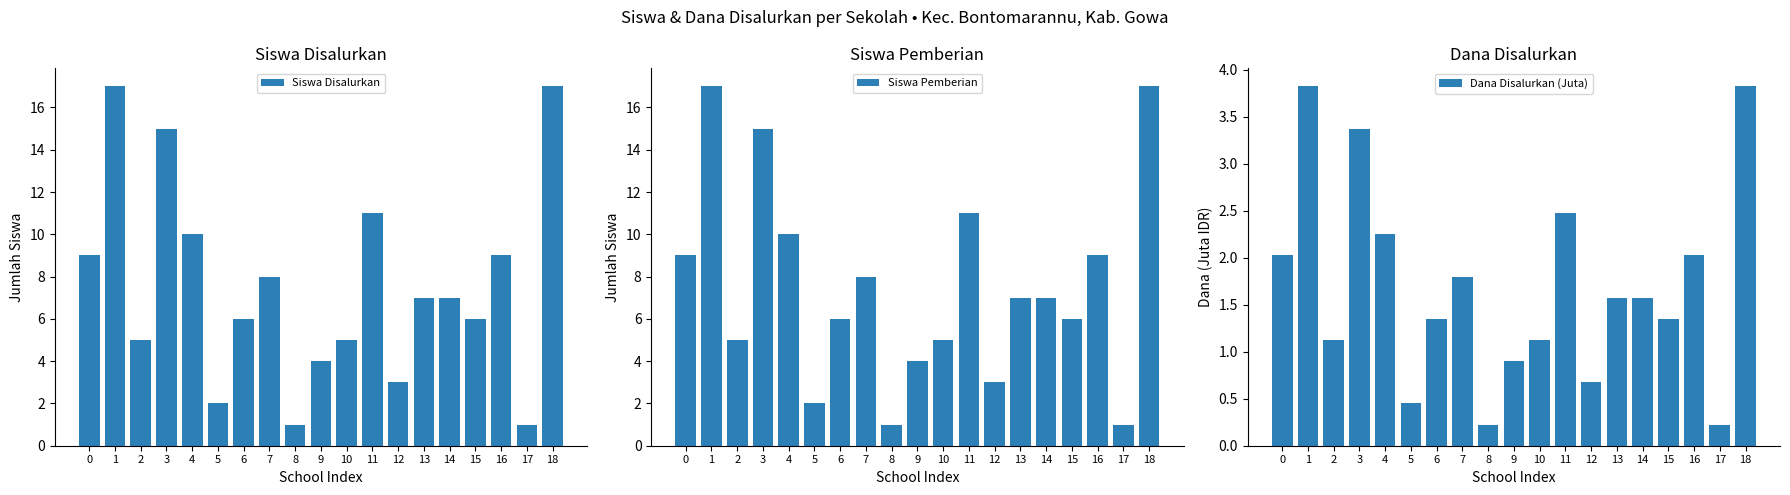

How many data points in Siswa Pemberian are less than 7?

9